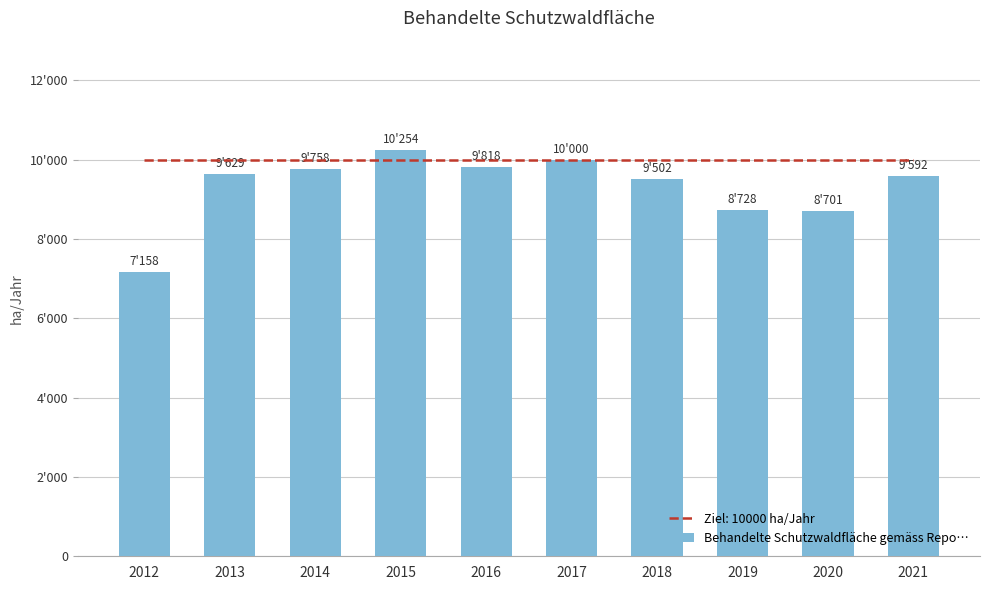

Is it true that the value at 2017 is 10000.0?

True